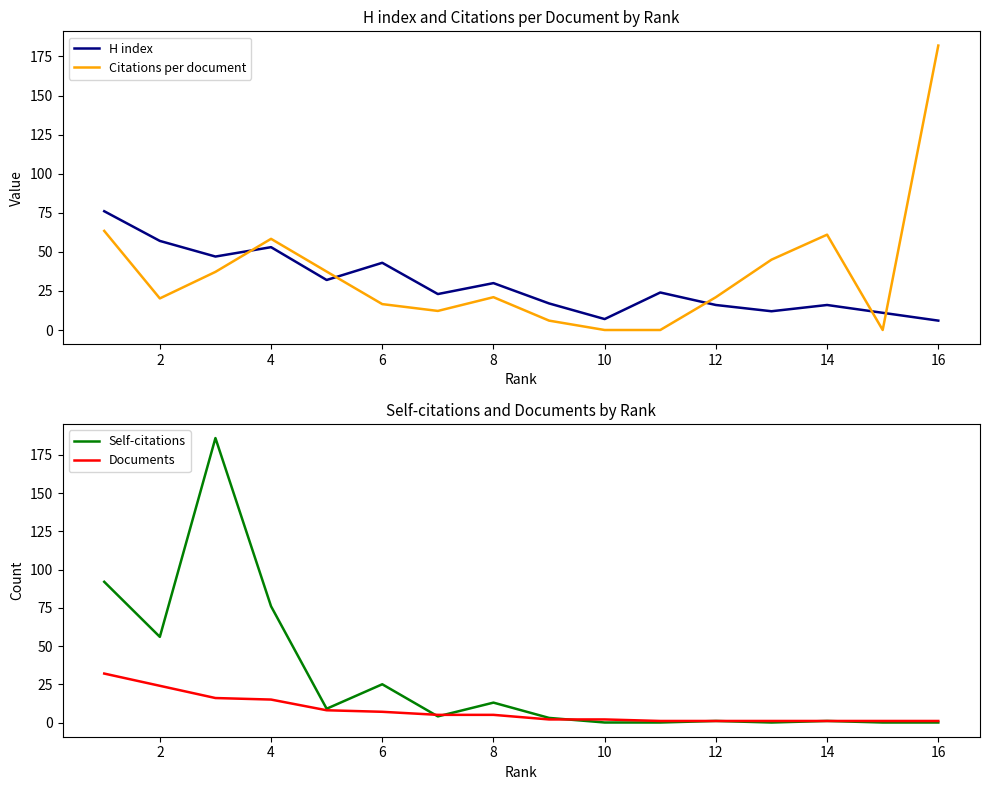

True or false: Documents has a value of 13.7 at 11.

False